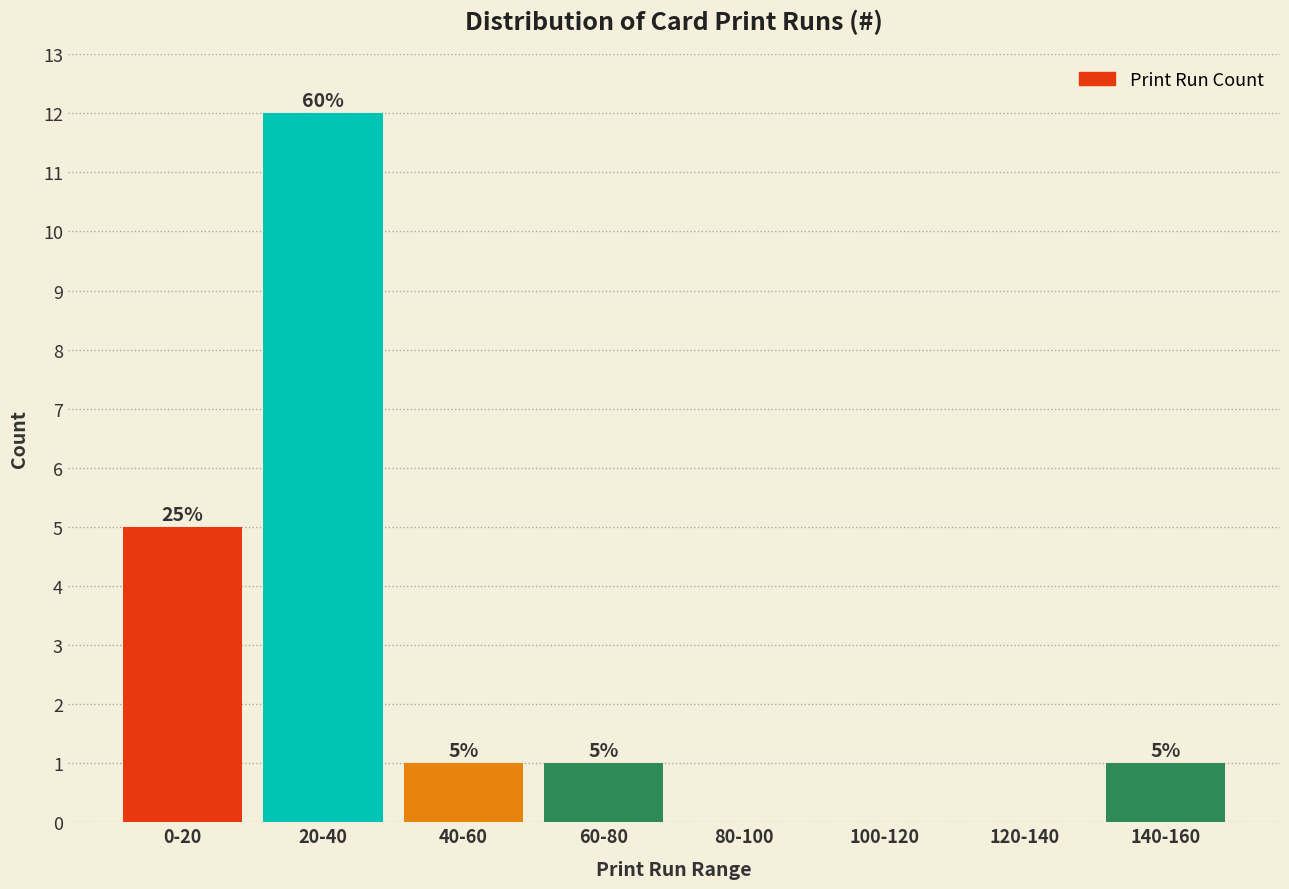

Reading left to right, list all the values displayed in this chart.

0-20=5	20-40=12	40-60=1	60-80=1	80-100=0	100-120=0	120-140=0	140-160=1